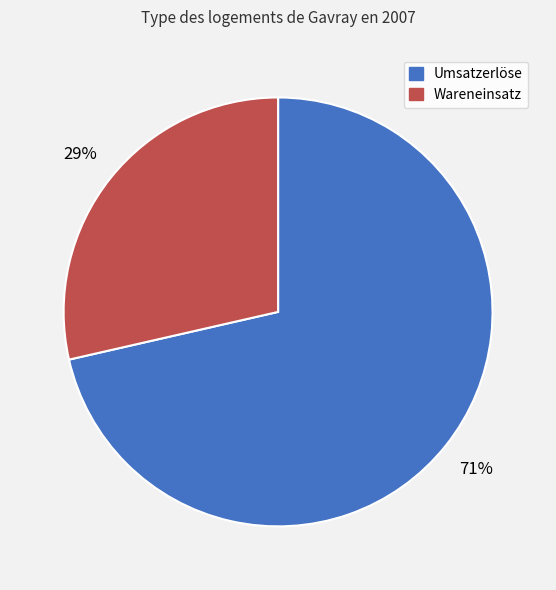

Which has a higher value, Wareneinsatz or Umsatzerlöse?

Umsatzerlöse